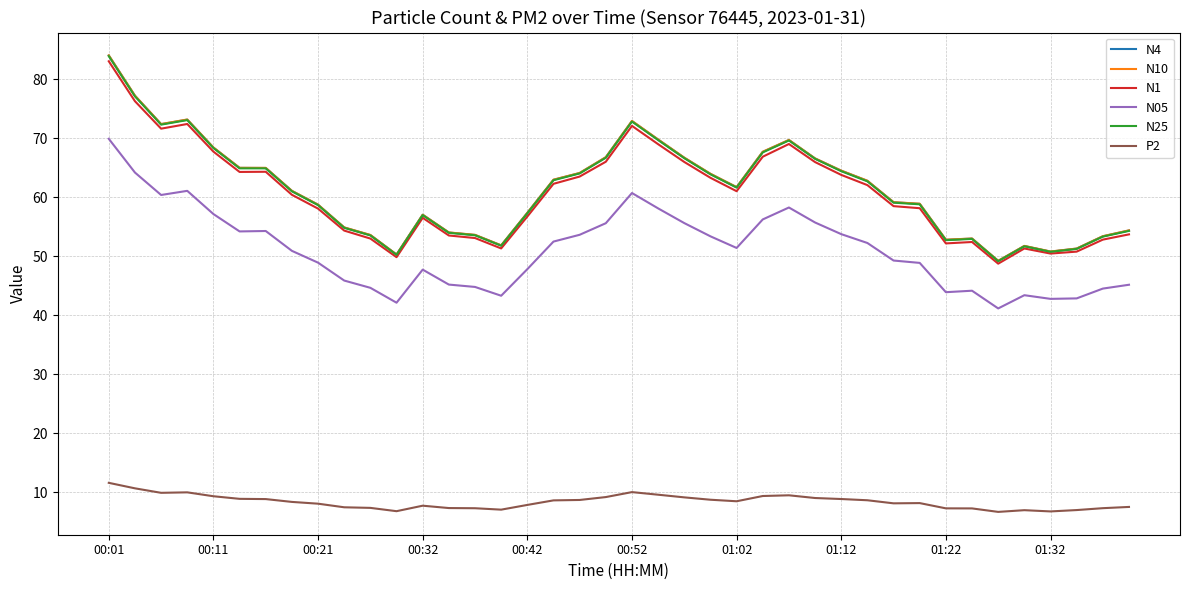

What is the average value of the N05 series?

51.1